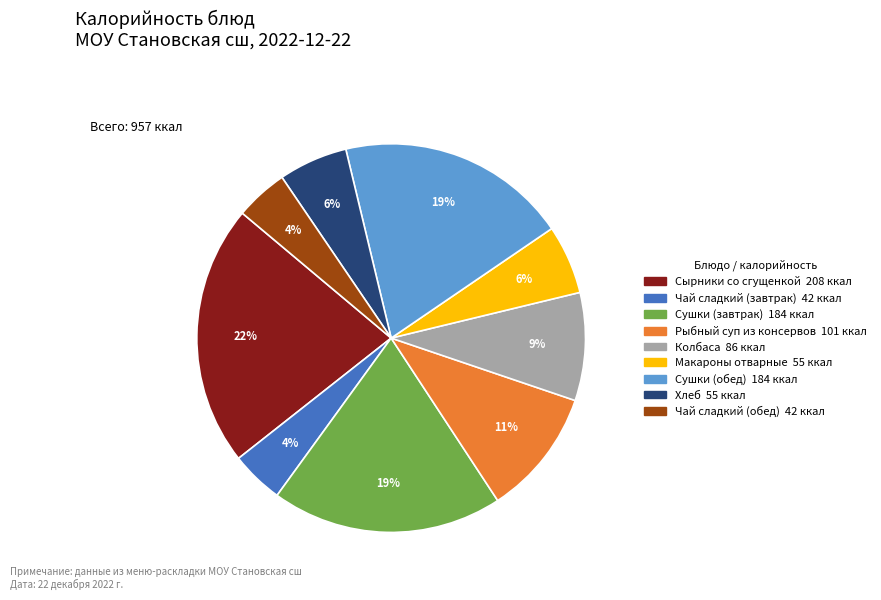

Between Хлеб and Сушки (обед), which is larger?

Сушки (обед)